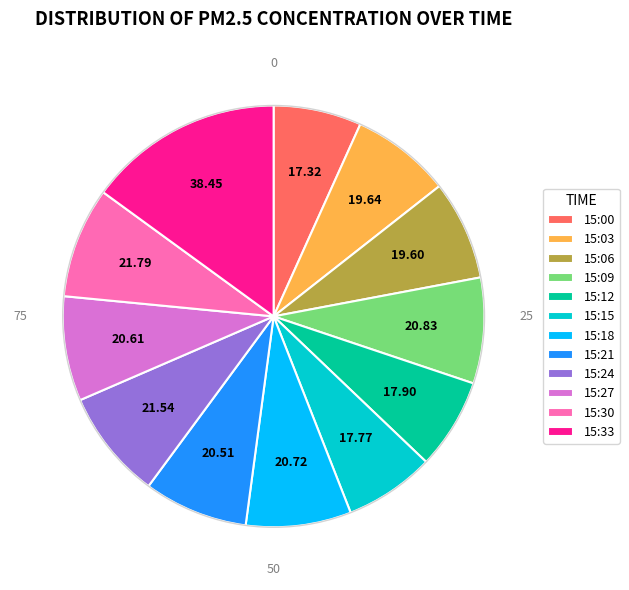

How many slices are in this pie chart?

12